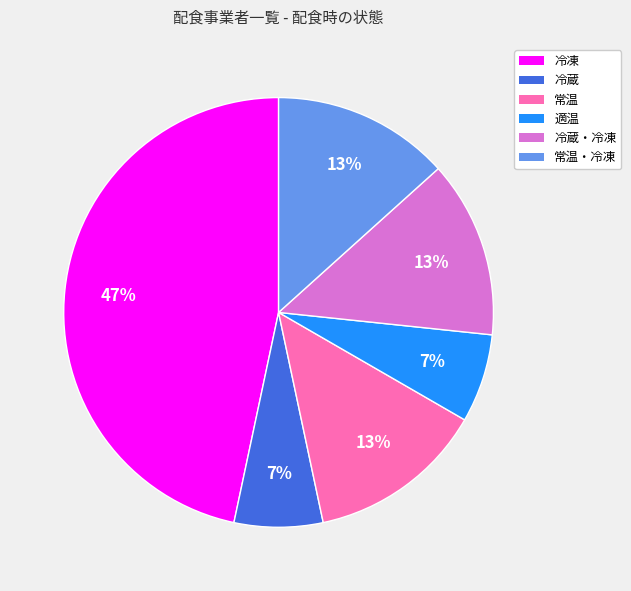

Is there any slice that represents more than half of the pie?

No